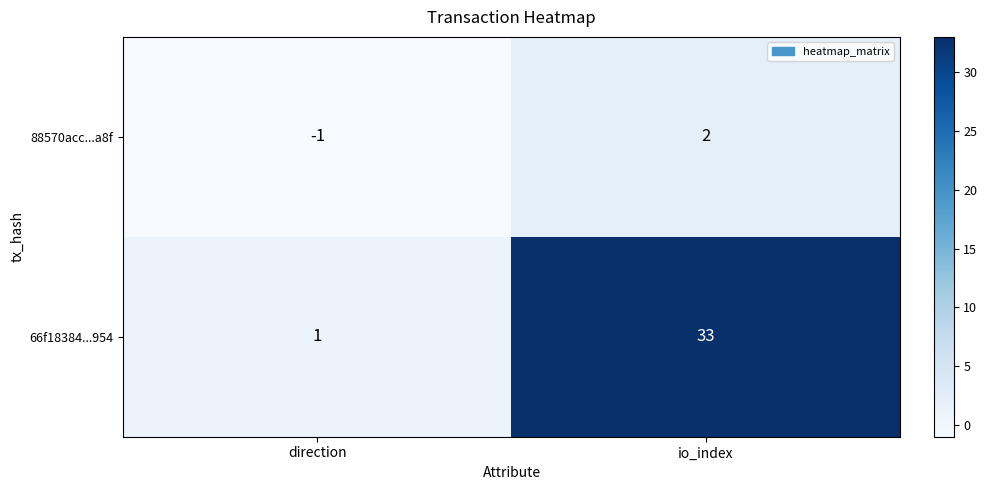

What is the difference between the 66f18384...954 values at io_index and direction?

32